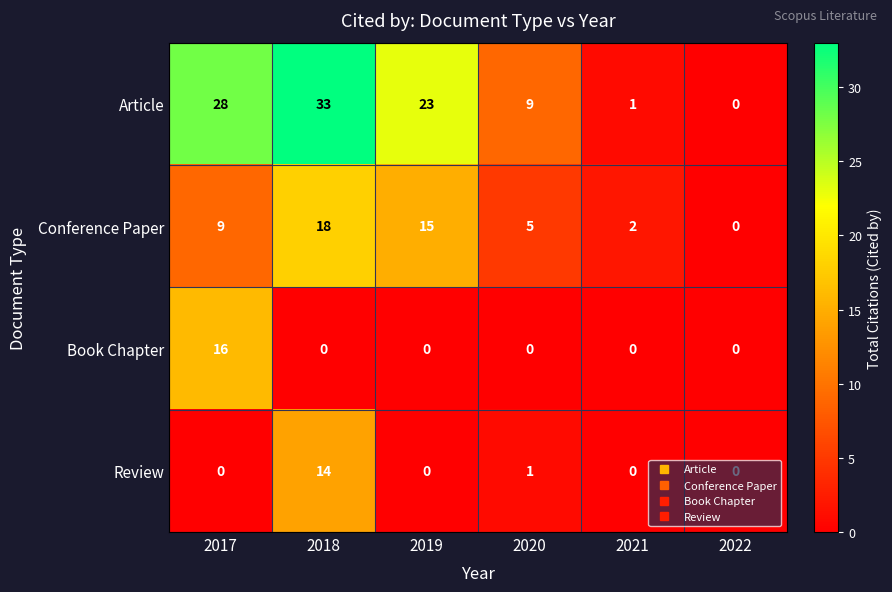

Rank the categories by Article value from highest to lowest.

2018, 2017, 2019, 2020, 2021, 2022